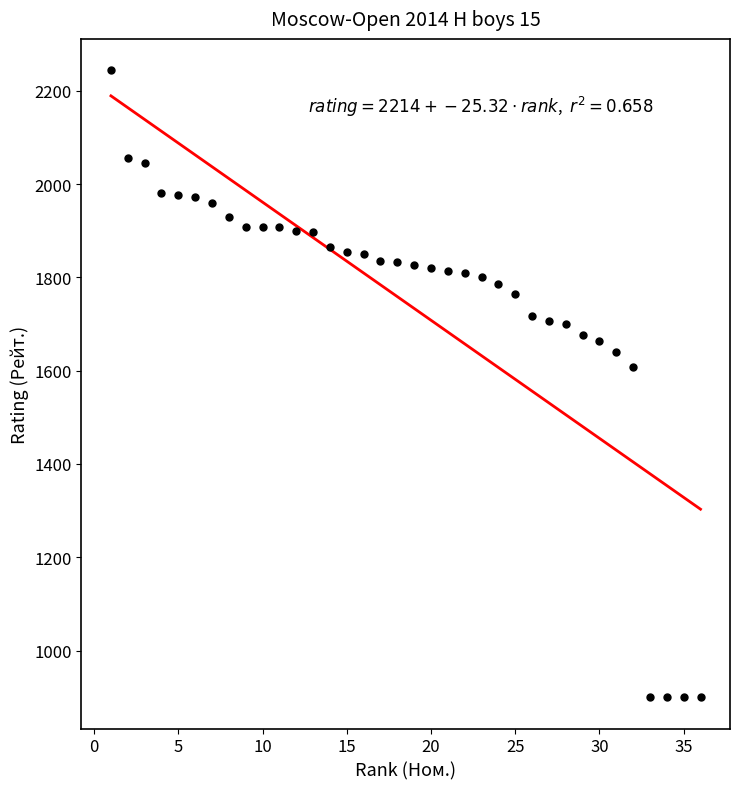

What is the range of Y values (max minus min)?

1344